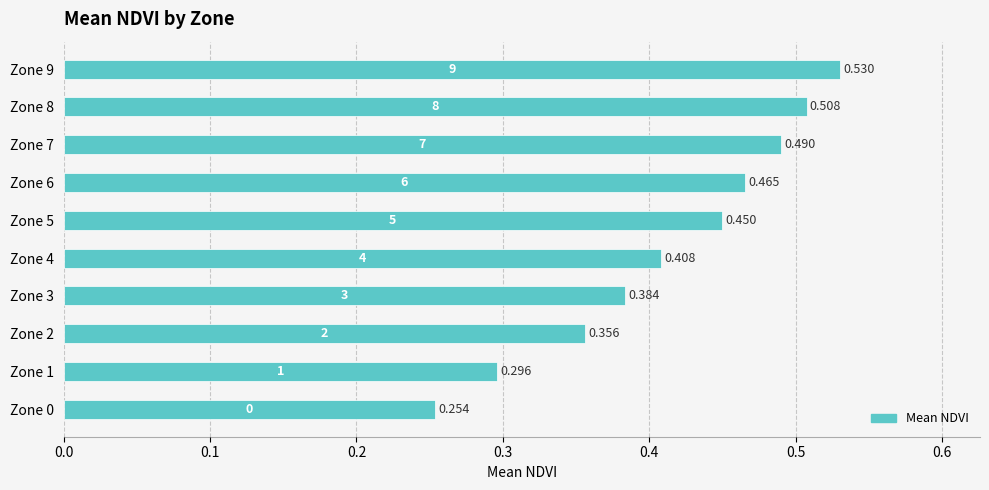

Count the number of data series in this chart.

1